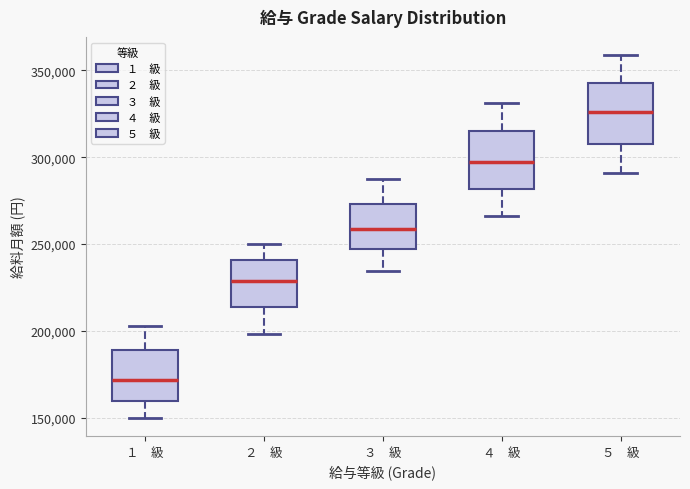

Which box's median line is the lowest?

１ 級